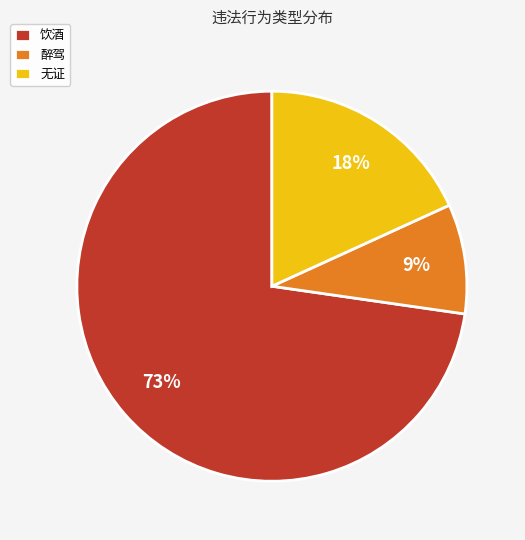

To the nearest percent, what portion does 饮酒 represent?

73%